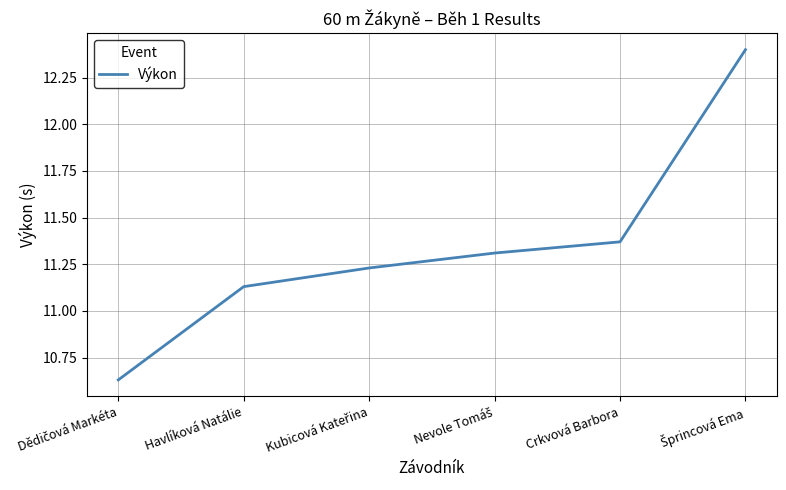

True or false: there are more than 2 points higher than both neighbors.

False